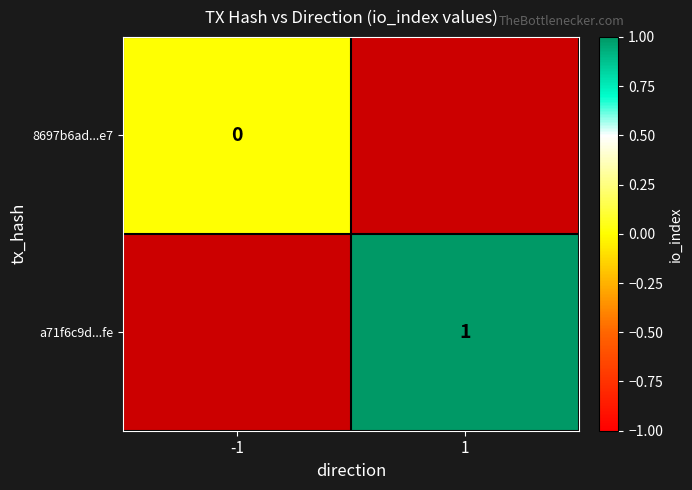

The a71f6c9d...fe series shows 0 at 1. True or false?

False